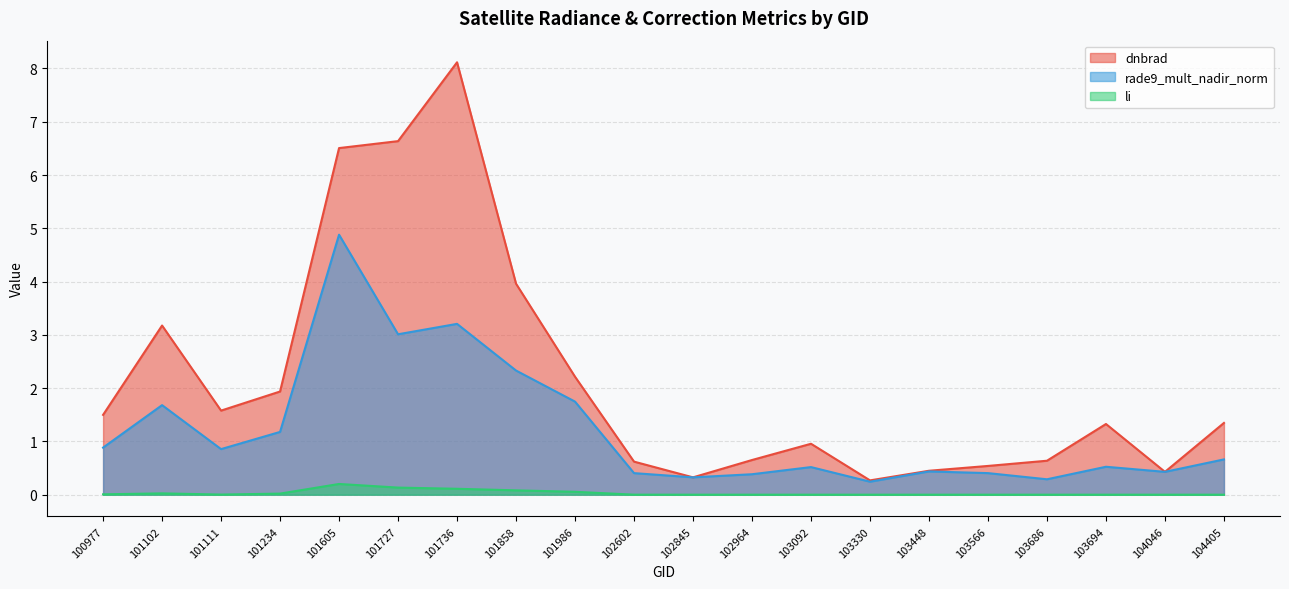

What is the total value across all series at 103686?

0.9